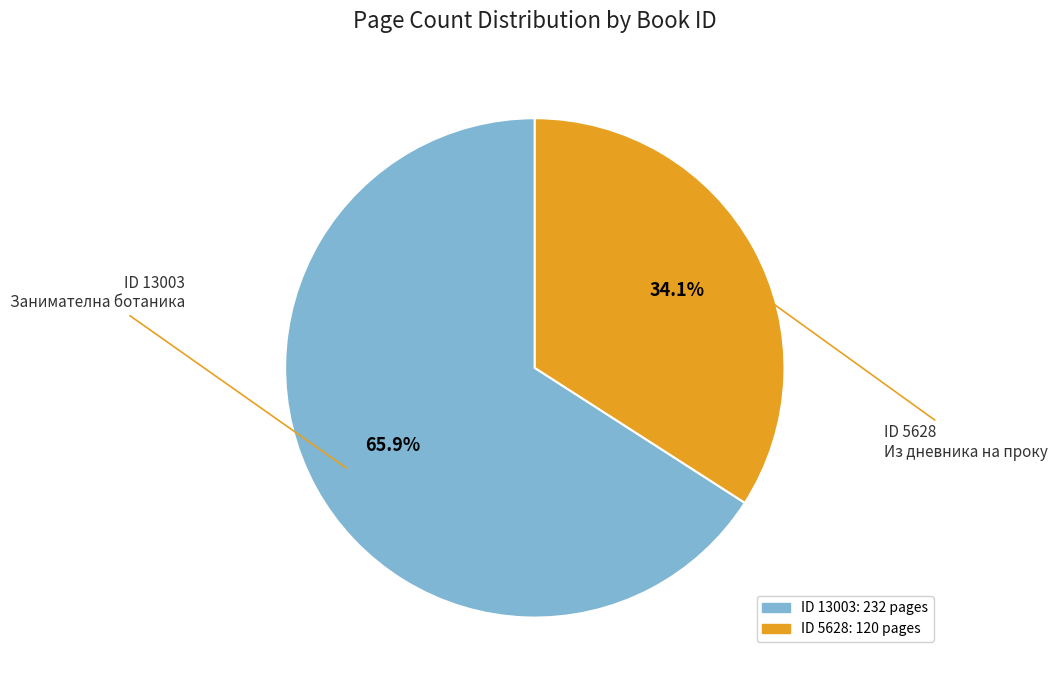

Is there any slice that represents more than half of the pie?

Yes